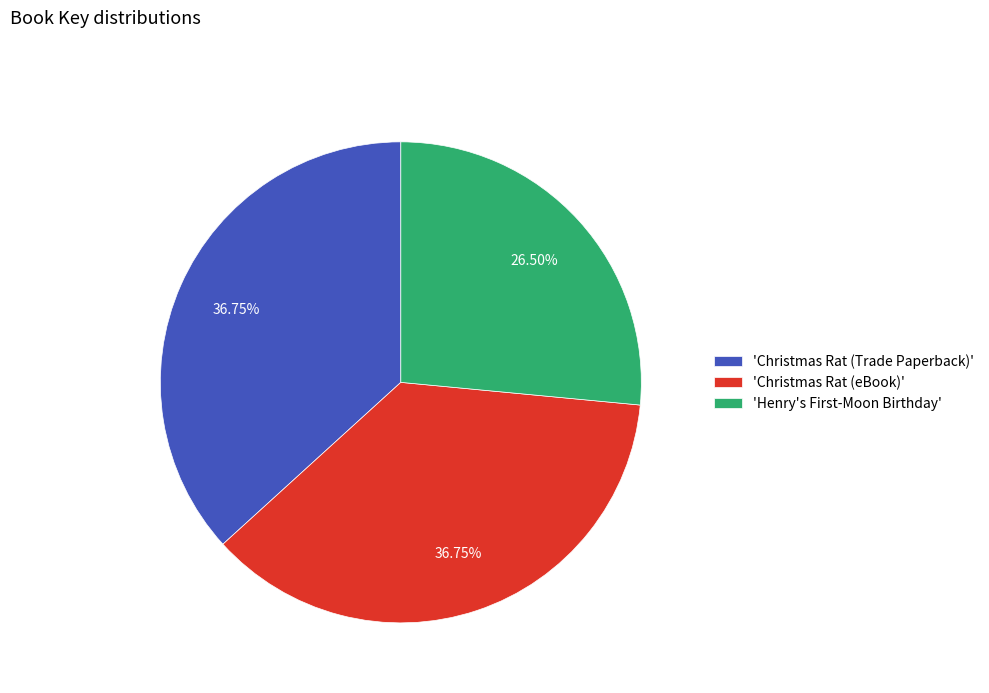

How many slices are in this pie chart?

3